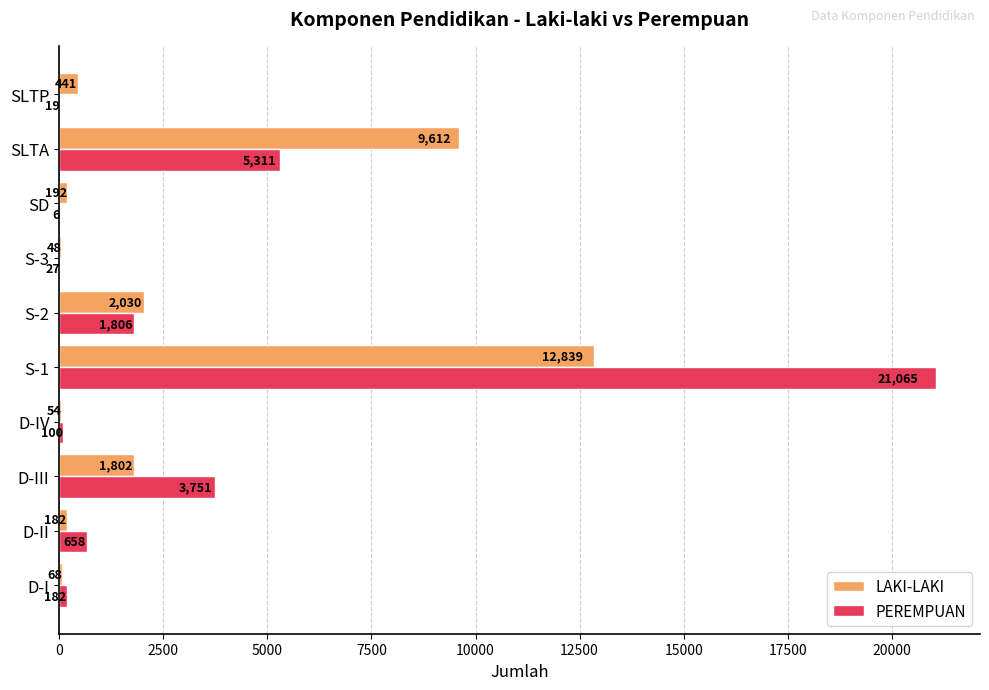

At which category is the sum across all series the highest?

S-1